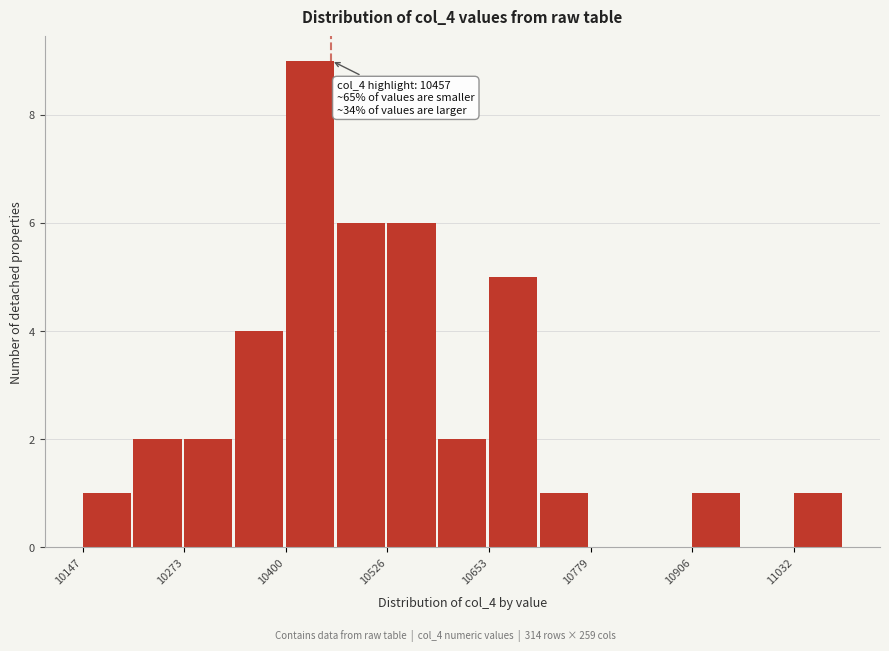

Around what value on the x-axis is the tallest bar? Give the approximate position of its centre, as read against the axis.

10440